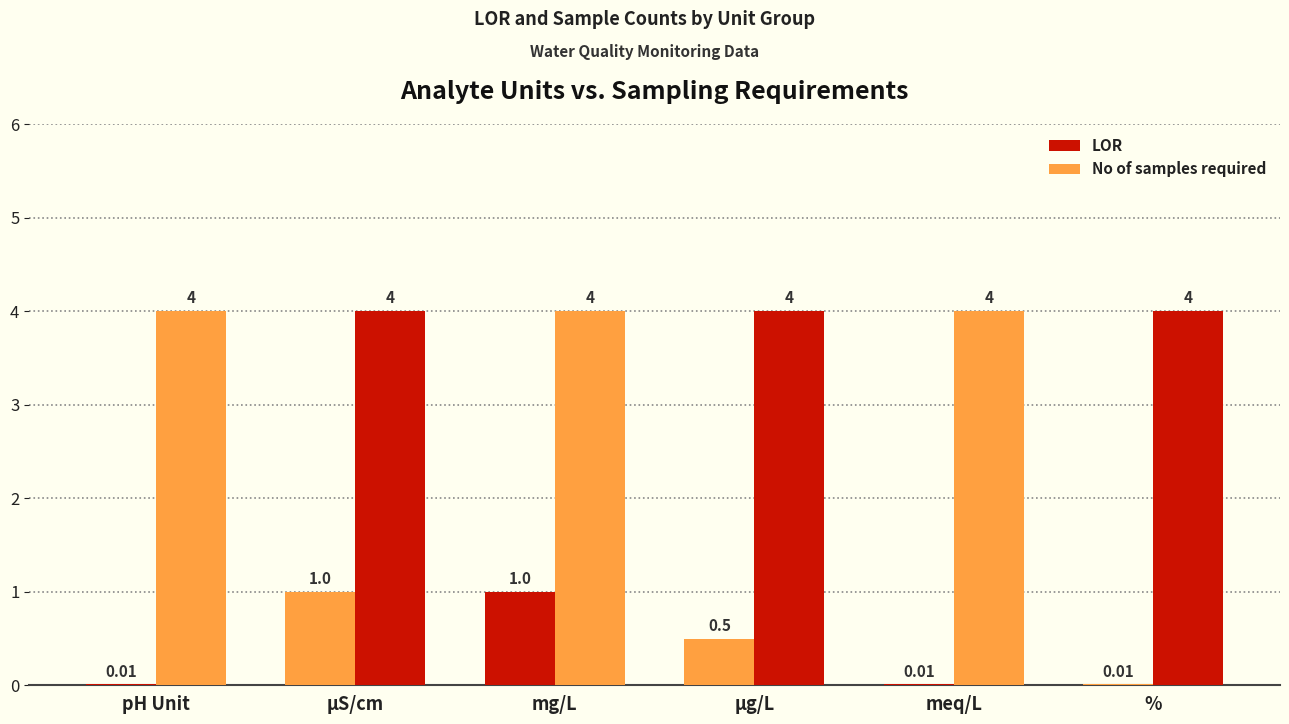

What is the total value across all series at meq/L?

4.0